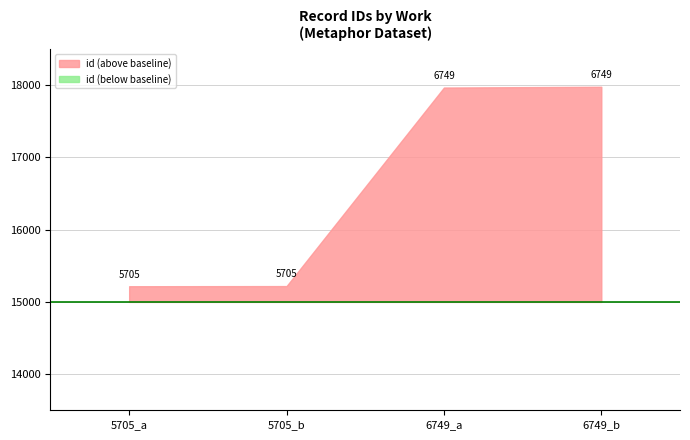

Is it true that the value at 5705_a is 21826?

False